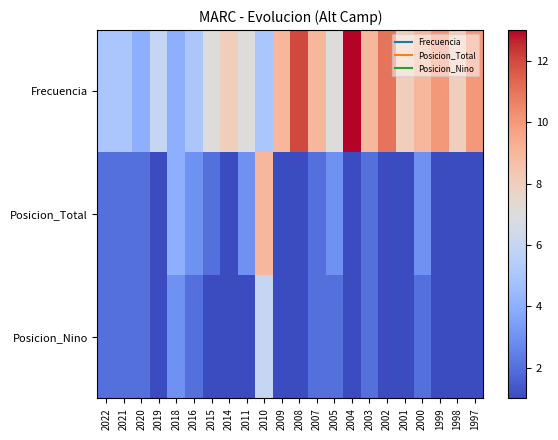

Between 2022 and 2020, which is larger?

2022